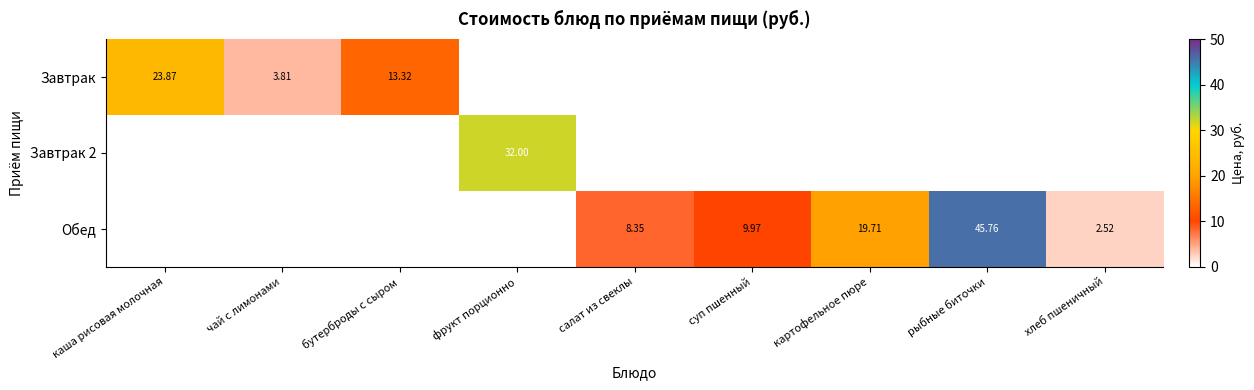

What is the maximum value for Обед?

45.8